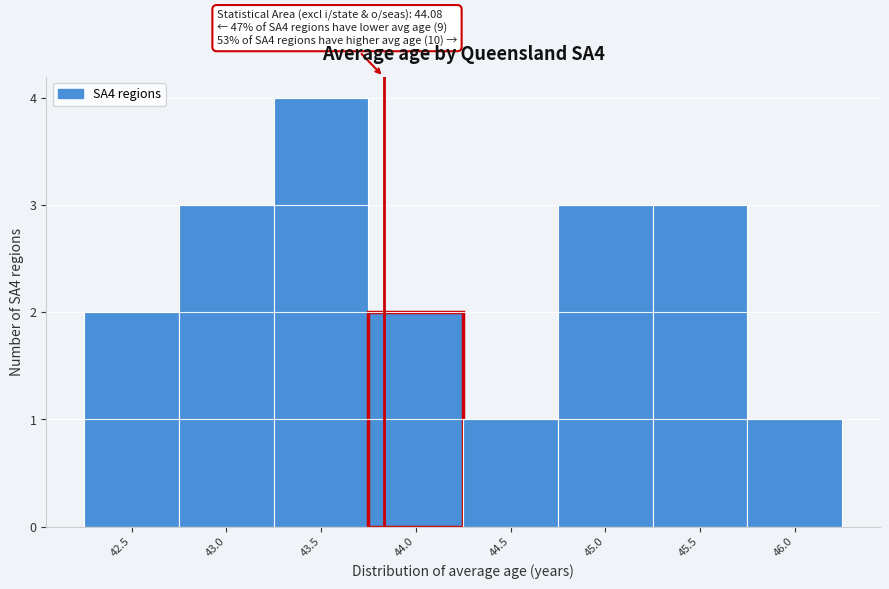

Reading left to right, what are all the values shown in this chart?

2	3	4	2	1	3	3	1